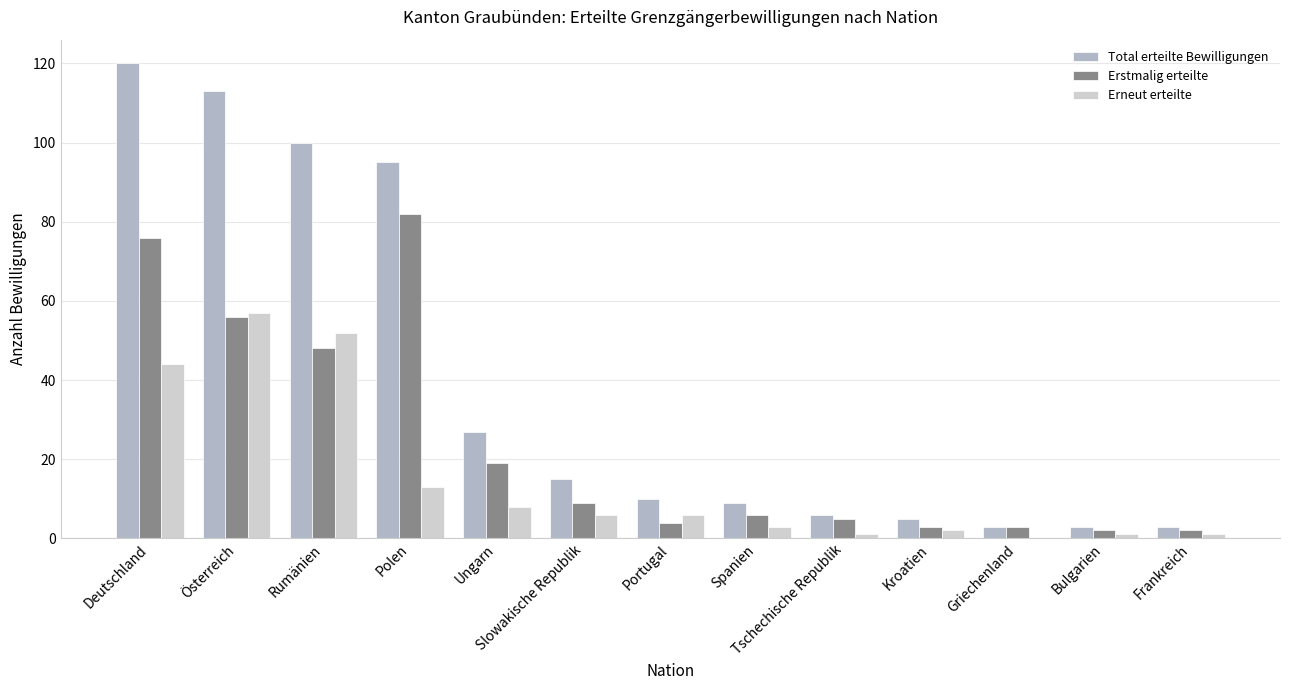

What is the sum of all Total erteilte Bewilligungen values?

509